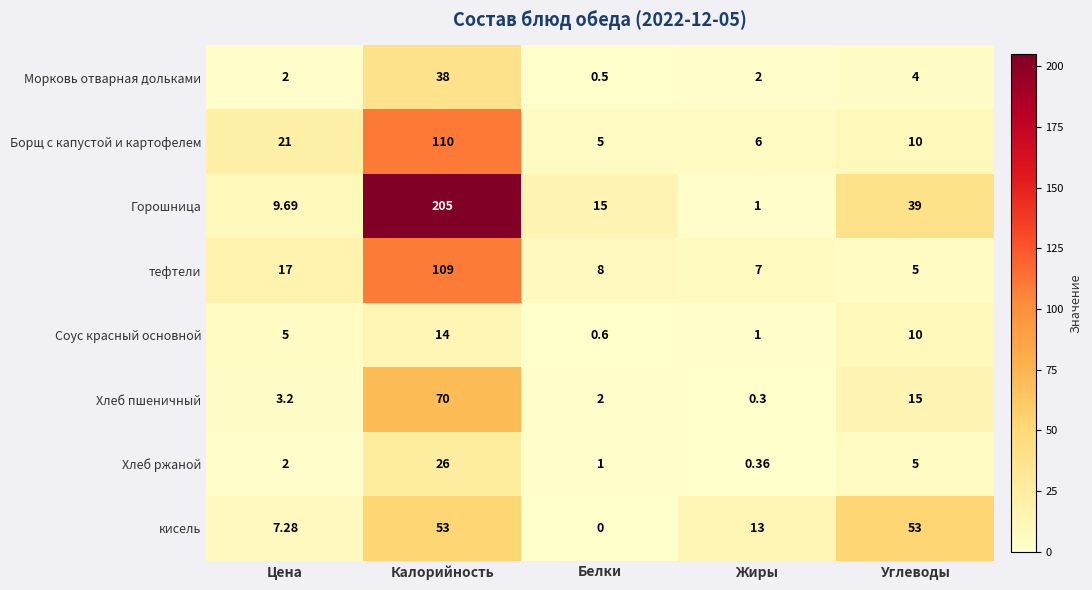

Which series has the largest total across all categories?

Горошница